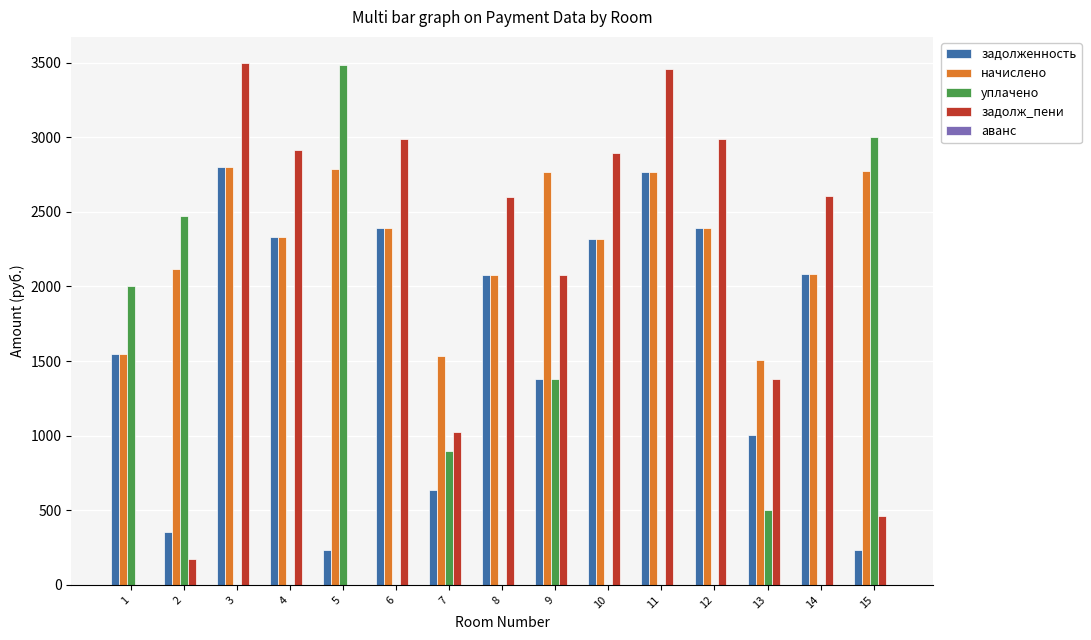

Is it true that задолж_пени equals 0.0 at 1?

True